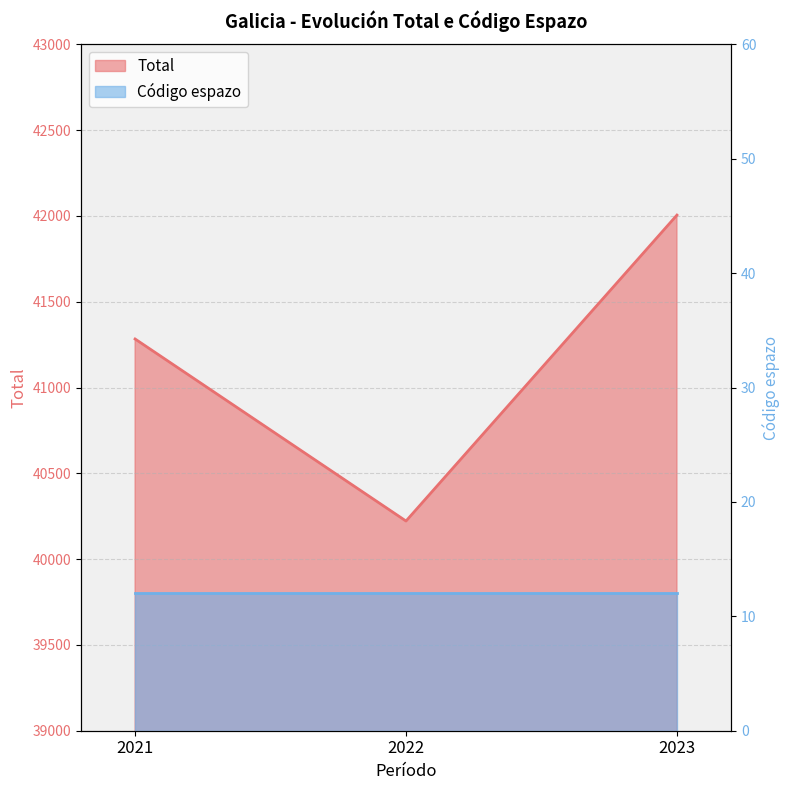

Reading right to left, extract all data points from this chart.

42005	40222	41283